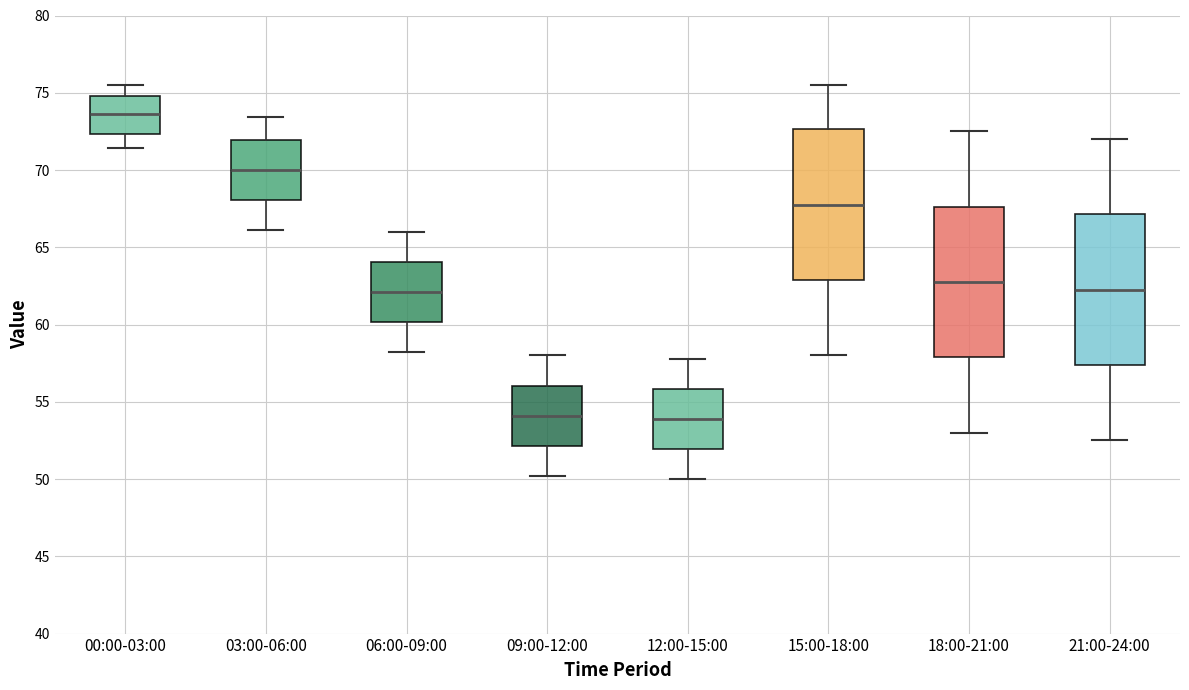

Reading left to right, transcribe this box plot: for each box, give where its median line is, the range the box spans, and where its two whiskers end, as read against the y-axis. The values are not printed on the chart, so give them approximately, as read against the axis.

00:00-03:00: median 73.5, box 72.5 to 75.0, whiskers 71.5 to 75.5
03:00-06:00: median 70.0, box 68.0 to 72.0, whiskers 66.0 to 73.5
06:00-09:00: median 62.0, box 60.0 to 64.0, whiskers 58.0 to 66.0
09:00-12:00: median 54.0, box 52.0 to 56.0, whiskers 50.0 to 58.0
12:00-15:00: median 54.0, box 52.0 to 56.0, whiskers 50.0 to 58.0
15:00-18:00: median 68.0, box 63.0 to 72.5, whiskers 58.0 to 75.5
18:00-21:00: median 63.0, box 58.0 to 67.5, whiskers 53.0 to 72.5
21:00-24:00: median 62.5, box 57.5 to 67.0, whiskers 52.5 to 72.0